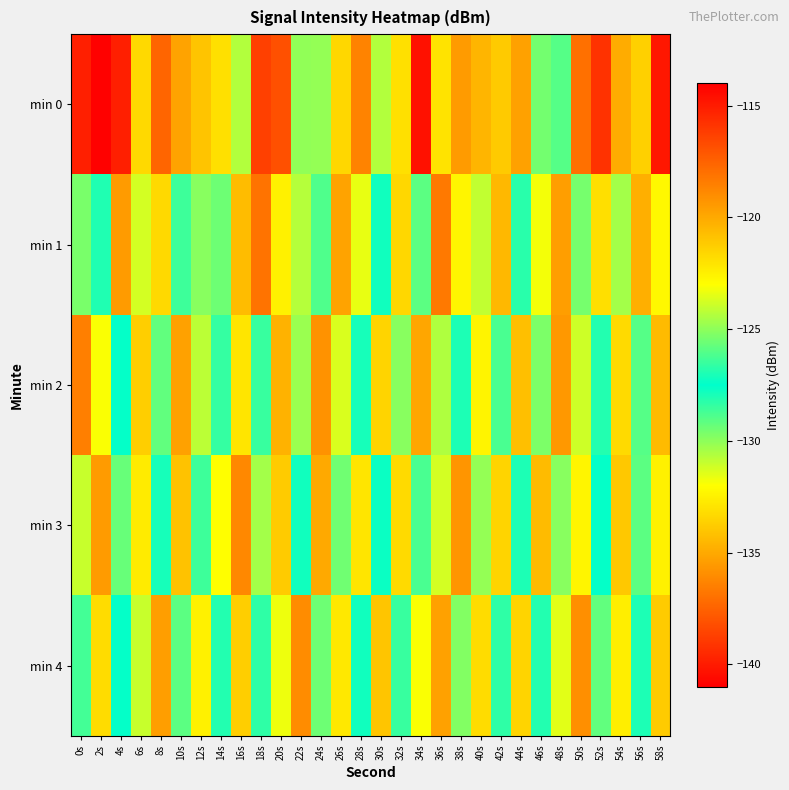

What is the difference between the highest and lowest values at 20s?

6.4